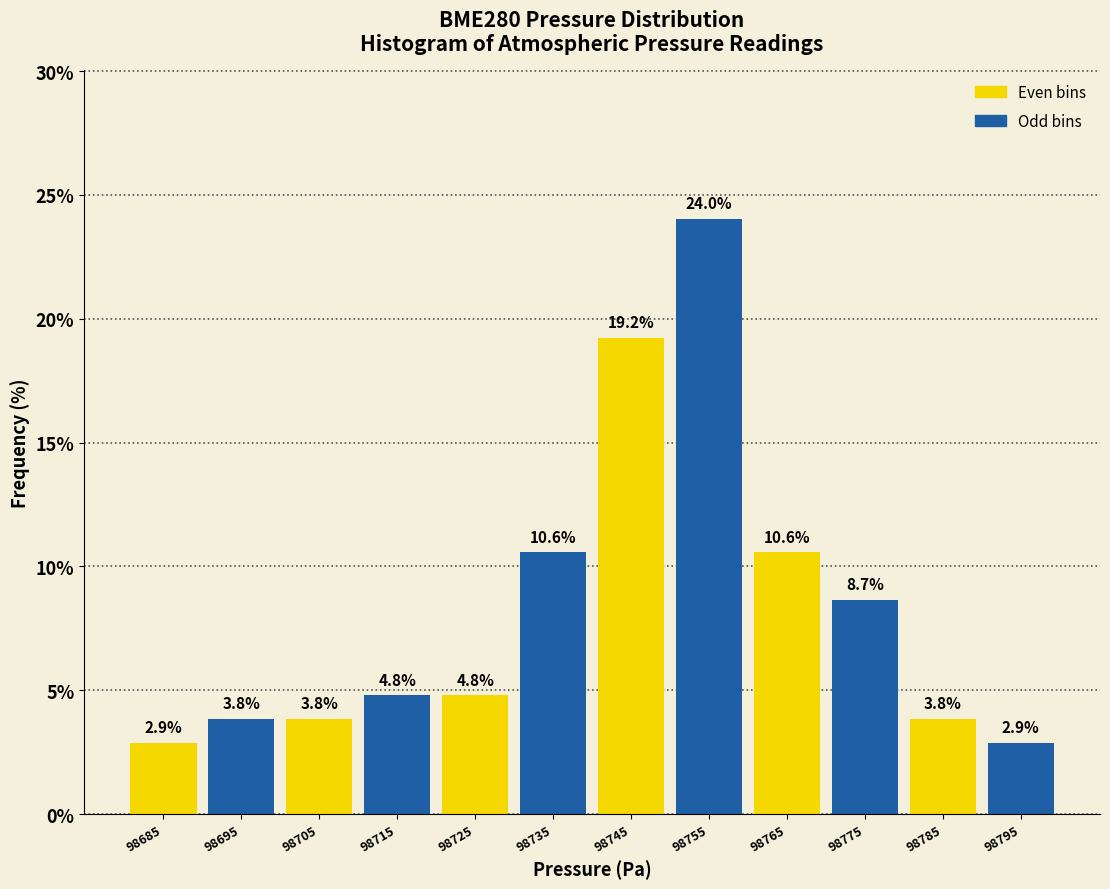

Reading left to right, list every bar in this chart as the range it spans on the x-axis followed by its height.

98680 to 98690: 2.9
98690 to 98700: 3.8
98700 to 98710: 3.8
98710 to 98720: 4.8
98720 to 98730: 4.8
98730 to 98740: 10.6
98740 to 98750: 19.2
98750 to 98760: 24.0
98760 to 98770: 10.6
98770 to 98780: 8.7
98780 to 98790: 3.8
98790 to 98800: 2.9